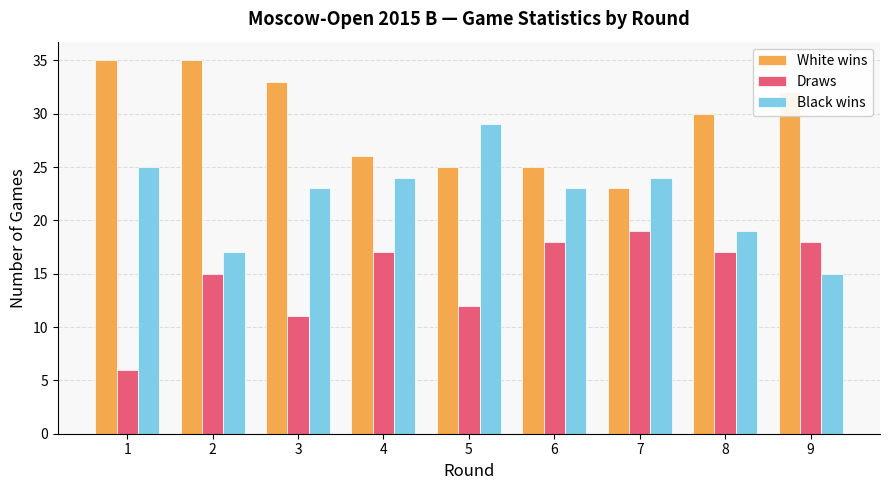

How many categories are shown in the chart?

9